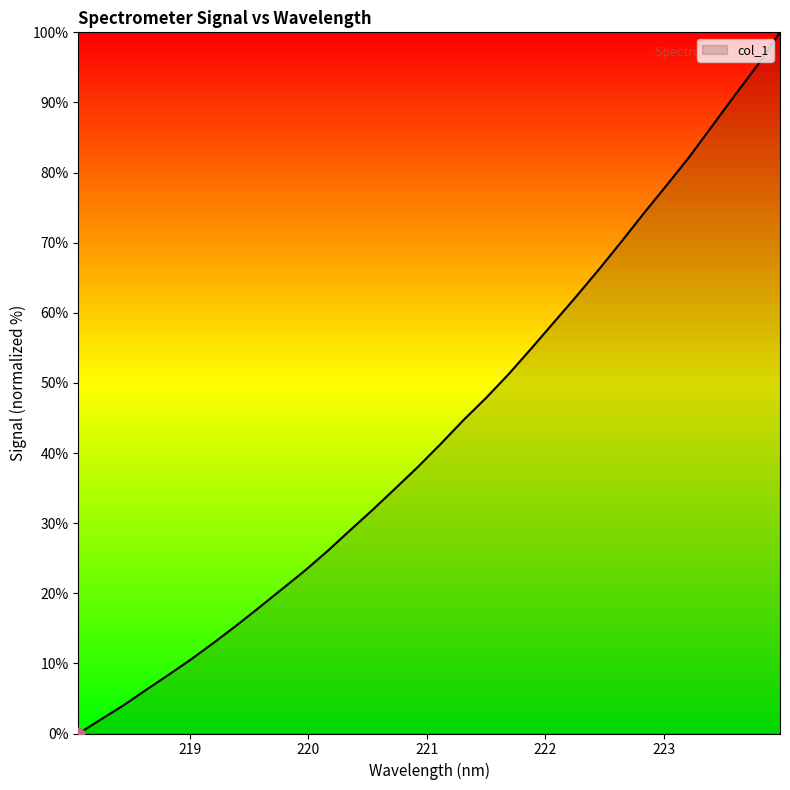

What is the greatest value displayed?

100.0